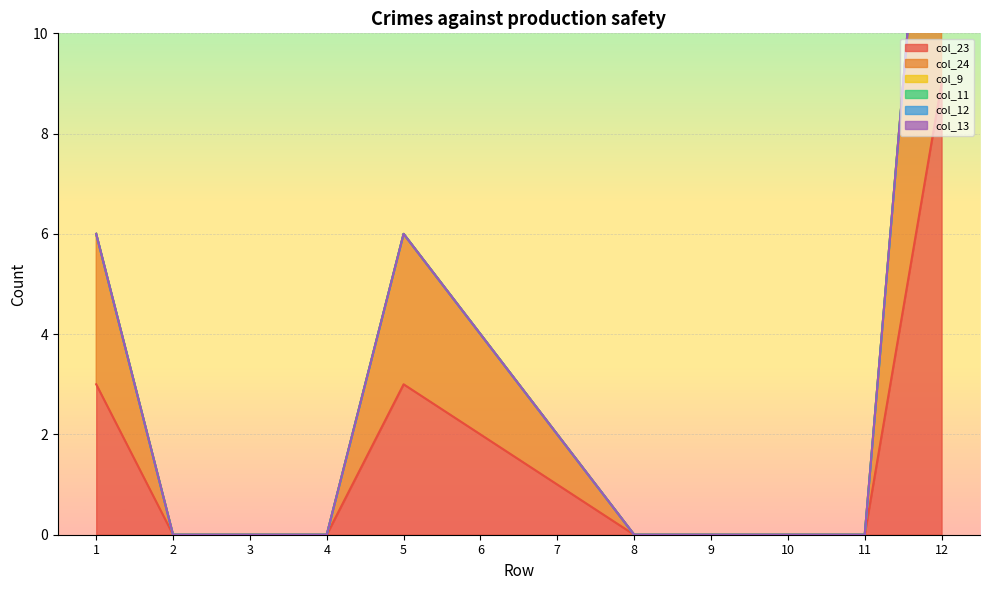

What is the total value across all series at 1?

6